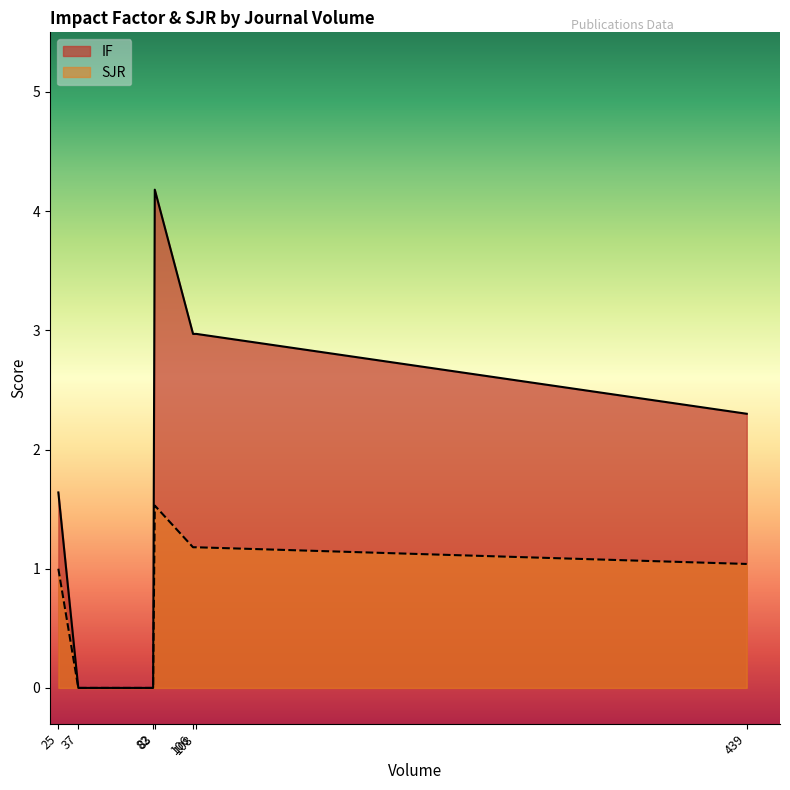

Which category has the highest value in the IF series?

83